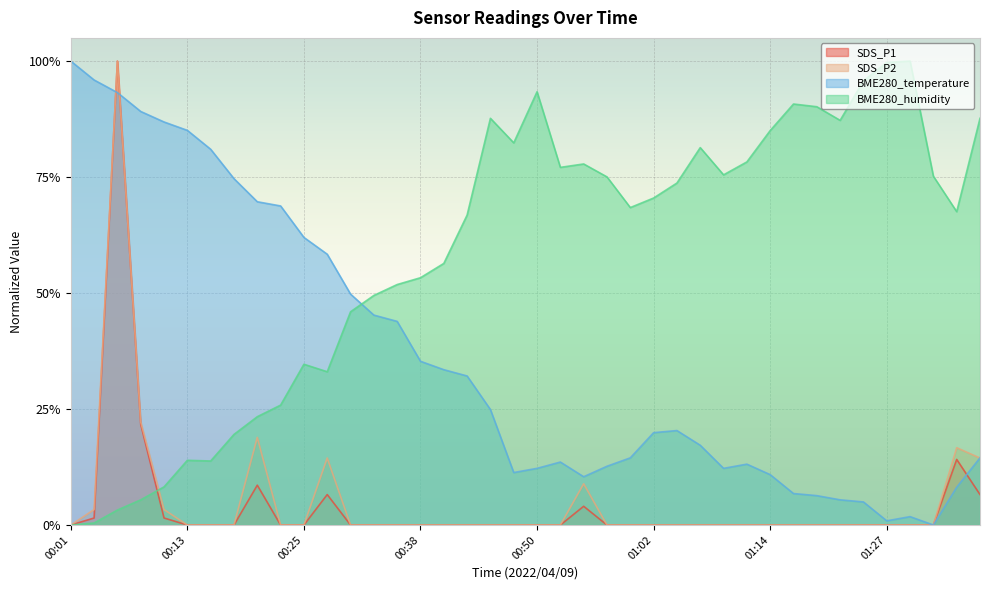

Reading left to right, transcribe all the data shown in this chart.

SDS_P1: 00:01=0.0	00:03=0.0	00:06=1.0	00:08=0.2	00:11=0.0	00:13=0.0	00:16=0.0	00:18=0.0	00:20=0.1	00:23=0.0	00:25=0.0	00:28=0.1	00:30=0.0	00:33=0.0	00:35=0.0	00:38=0.0	00:40=0.0	00:42=0.0	00:45=0.0	00:47=0.0	00:50=0.0	00:52=0.0	00:55=0.0	00:57=0.0	01:00=0.0	01:02=0.0	01:05=0.0	01:07=0.0	01:10=0.0	01:12=0.0	01:14=0.0	01:17=0.0	01:19=0.0	01:22=0.0	01:24=0.0	01:27=0.0	01:29=0.0	01:31=0.0	01:34=0.1	01:36=0.1
SDS_P2: 00:01=0.0	00:03=0.0	00:06=1.0	00:08=0.2	00:11=0.0	00:13=0.0	00:16=0.0	00:18=0.0	00:20=0.2	00:23=0.0	00:25=0.0	00:28=0.1	00:30=0.0	00:33=0.0	00:35=0.0	00:38=0.0	00:40=0.0	00:42=0.0	00:45=0.0	00:47=0.0	00:50=0.0	00:52=0.0	00:55=0.1	00:57=0.0	01:00=0.0	01:02=0.0	01:05=0.0	01:07=0.0	01:10=0.0	01:12=0.0	01:14=0.0	01:17=0.0	01:19=0.0	01:22=0.0	01:24=0.0	01:27=0.0	01:29=0.0	01:31=0.0	01:34=0.2	01:36=0.1
BME280_temperature: 00:01=1.0	00:03=1.0	00:06=0.9	00:08=0.9	00:11=0.9	00:13=0.9	00:16=0.8	00:18=0.7	00:20=0.7	00:23=0.7	00:25=0.6	00:28=0.6	00:30=0.5	00:33=0.5	00:35=0.4	00:38=0.4	00:40=0.3	00:42=0.3	00:45=0.2	00:47=0.1	00:50=0.1	00:52=0.1	00:55=0.1	00:57=0.1	01:00=0.1	01:02=0.2	01:05=0.2	01:07=0.2	01:10=0.1	01:12=0.1	01:14=0.1	01:17=0.1	01:19=0.1	01:22=0.1	01:24=0.0	01:27=0.0	01:29=0.0	01:31=0.0	01:34=0.1	01:36=0.1
BME280_humidity: 00:01=0.0	00:03=0.0	00:06=0.0	00:08=0.1	00:11=0.1	00:13=0.1	00:16=0.1	00:18=0.2	00:20=0.2	00:23=0.3	00:25=0.3	00:28=0.3	00:30=0.5	00:33=0.5	00:35=0.5	00:38=0.5	00:40=0.6	00:42=0.7	00:45=0.9	00:47=0.8	00:50=0.9	00:52=0.8	00:55=0.8	00:57=0.8	01:00=0.7	01:02=0.7	01:05=0.7	01:07=0.8	01:10=0.8	01:12=0.8	01:14=0.9	01:17=0.9	01:19=0.9	01:22=0.9	01:24=1.0	01:27=1.0	01:29=1.0	01:31=0.8	01:34=0.7	01:36=0.9